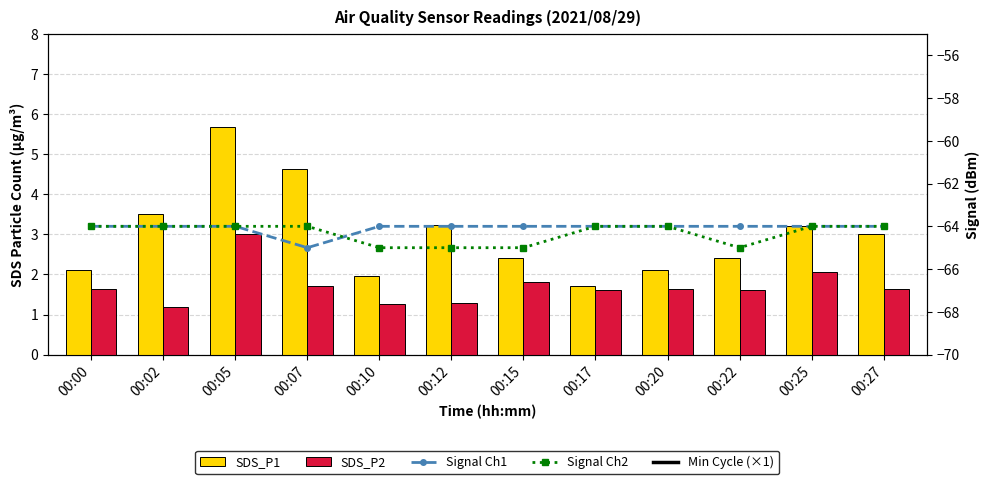

Are the bars grouped side by side (vs. stacked)?

Yes